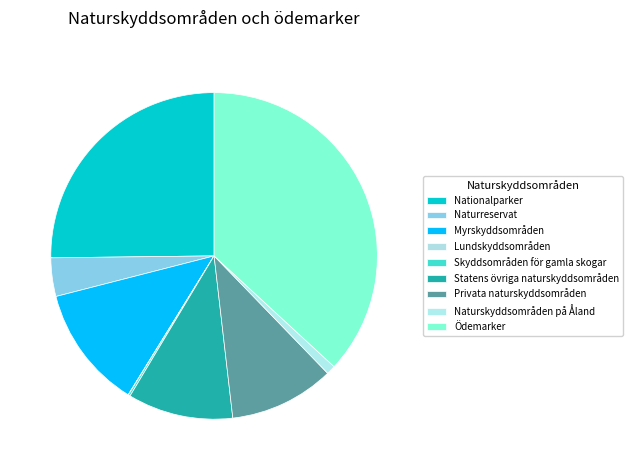

True or false: Ödemarker accounts for 24% of the total.

False